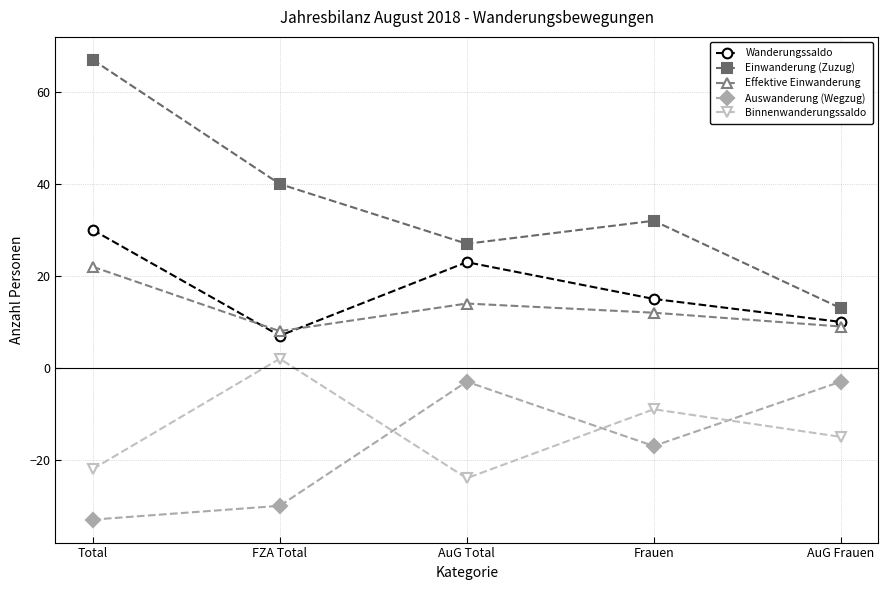

What is the difference between the maximum and minimum values in the Binnenwanderungssaldo series?

26